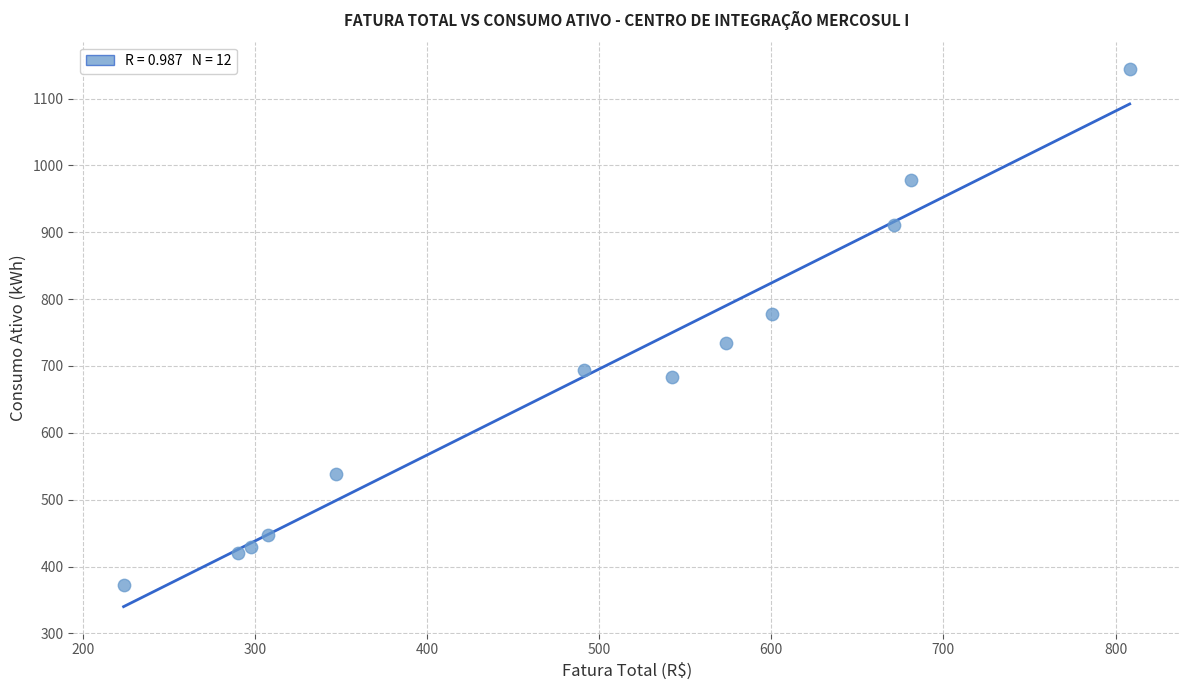

What is the range of Y values (max minus min)?

772